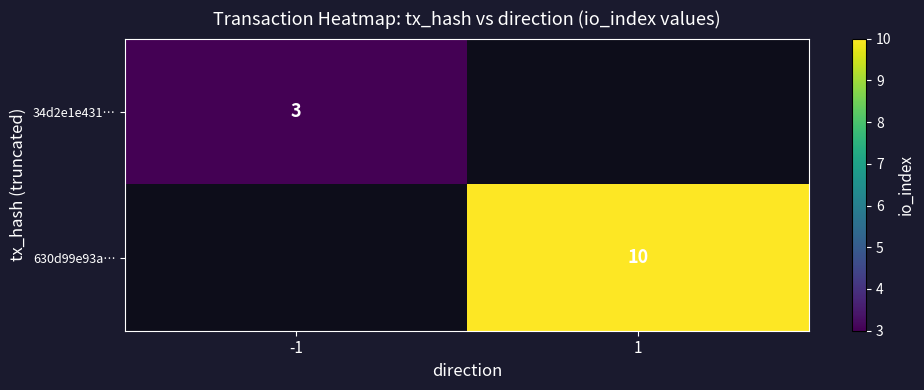

At how many categories does at least one series exceed 5?

1